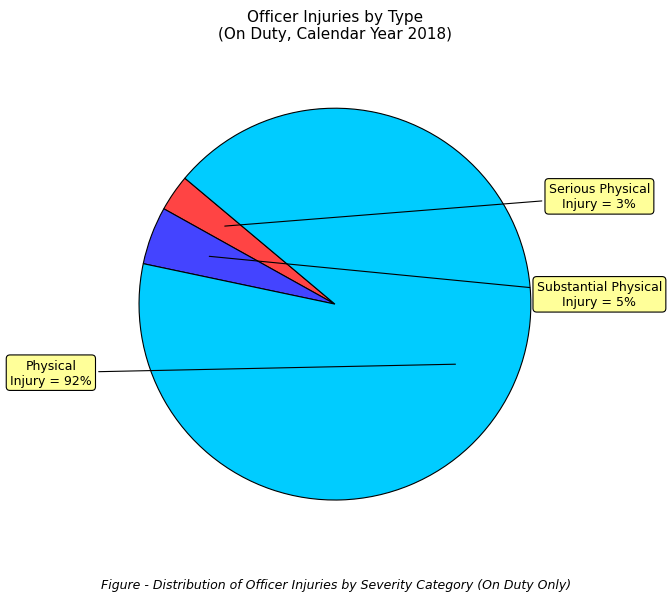

Is it true that Serious Physical Injury is 13% of the pie?

False